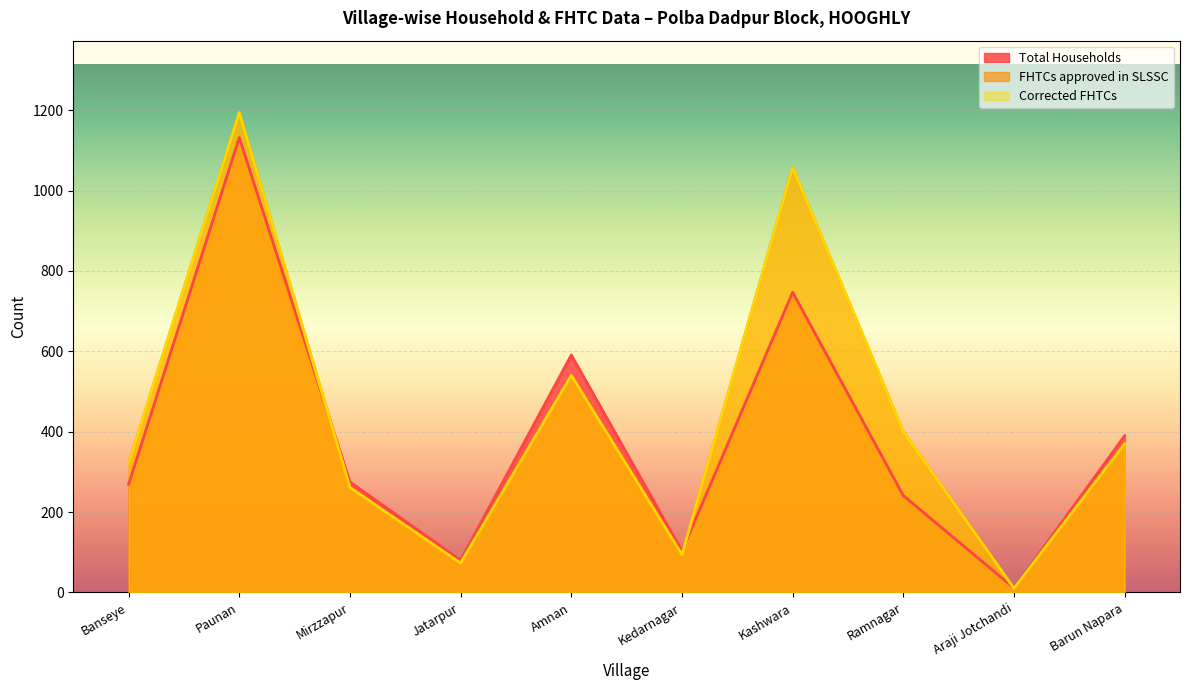

Reading left to right, what are all the values shown in this chart?

Total Households: 269	1132	275	80	591	103	747	241	11	390
FHTCs approved in SLSSC: 321	1194	261	73	540	94	1057	400	10	370
Corrected FHTCs: 321	1194	261	73	540	94	1057	400	10	370